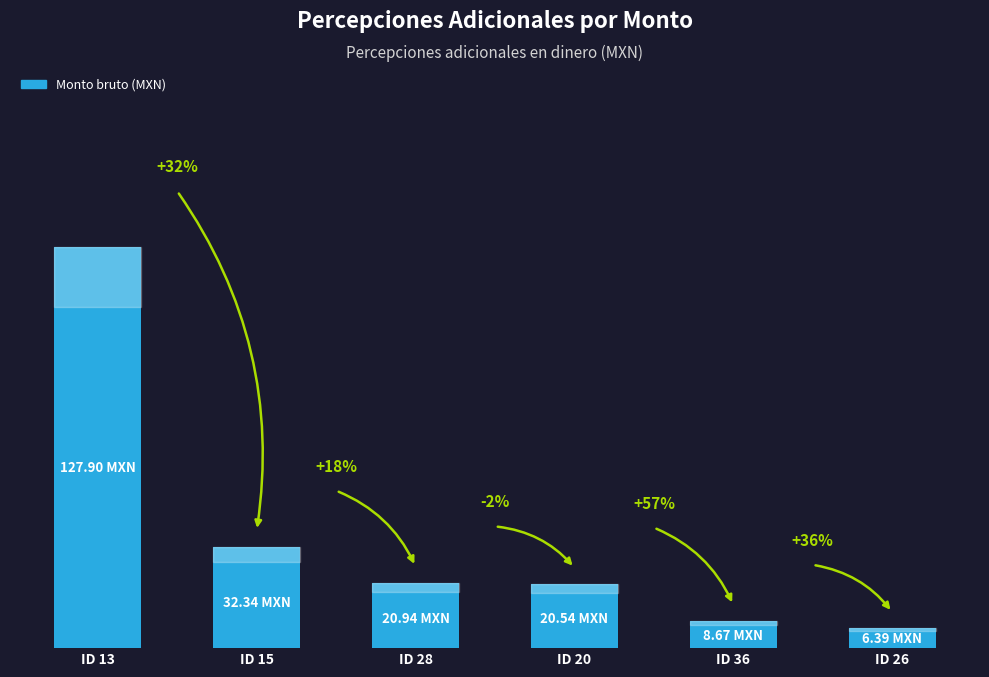

Rank the categories by value from lowest to highest.

ID 26, ID 36, ID 20, ID 28, ID 15, ID 13